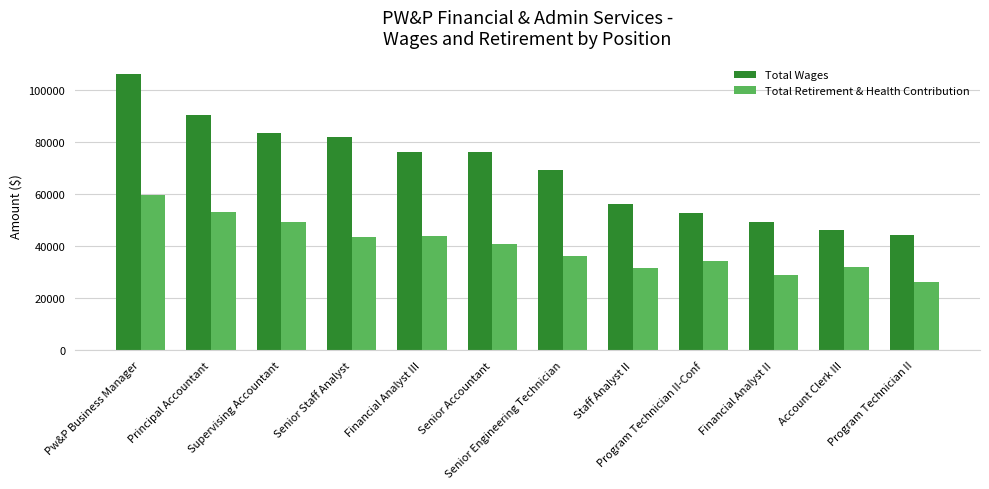

What is the difference between the maximum and minimum values in the Total Retirement & Health Contribution series?

33474